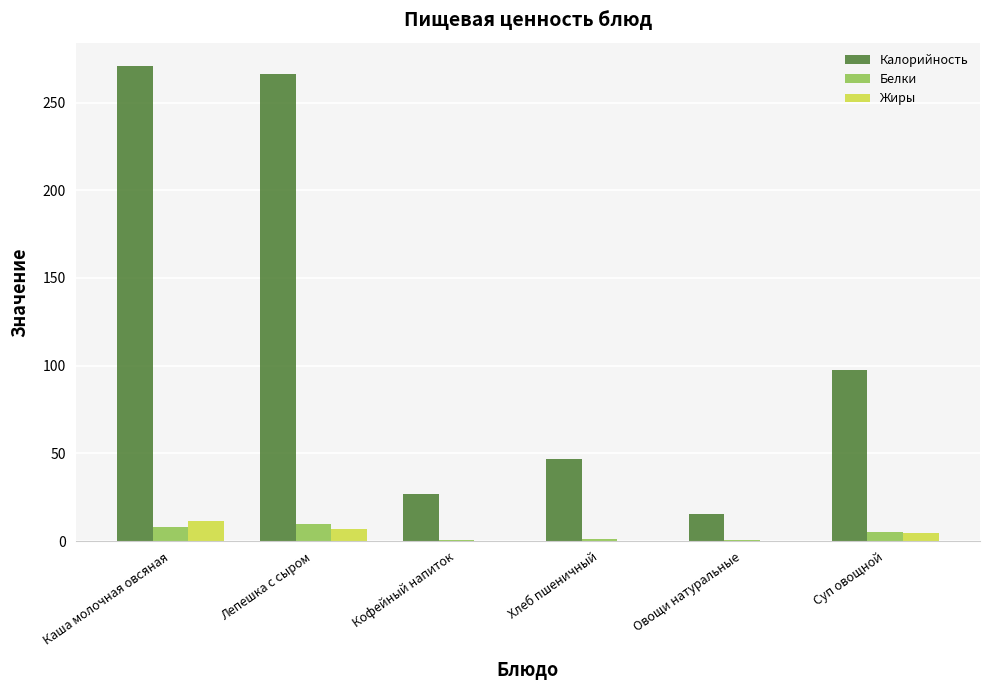

Where is Калорийность nearest to the value 143?

Суп овощной